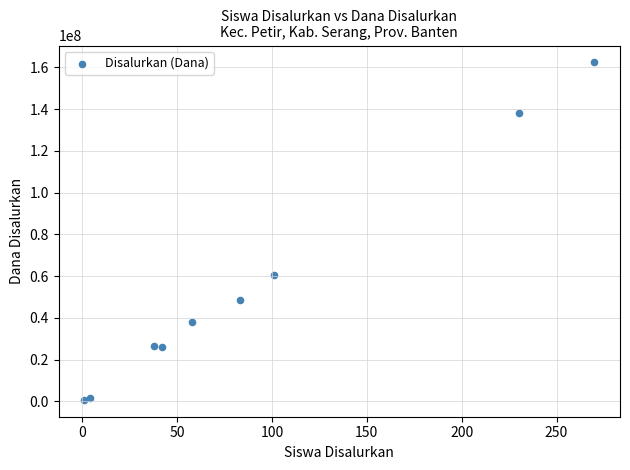

What is the average Y value?

55833333